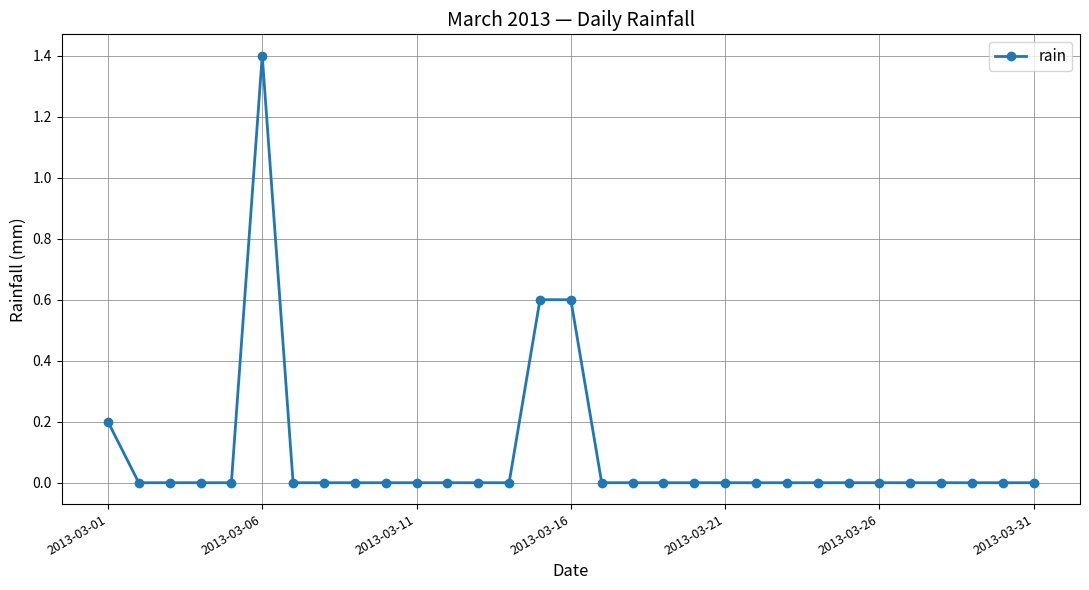

How many categories are shown in the chart?

31